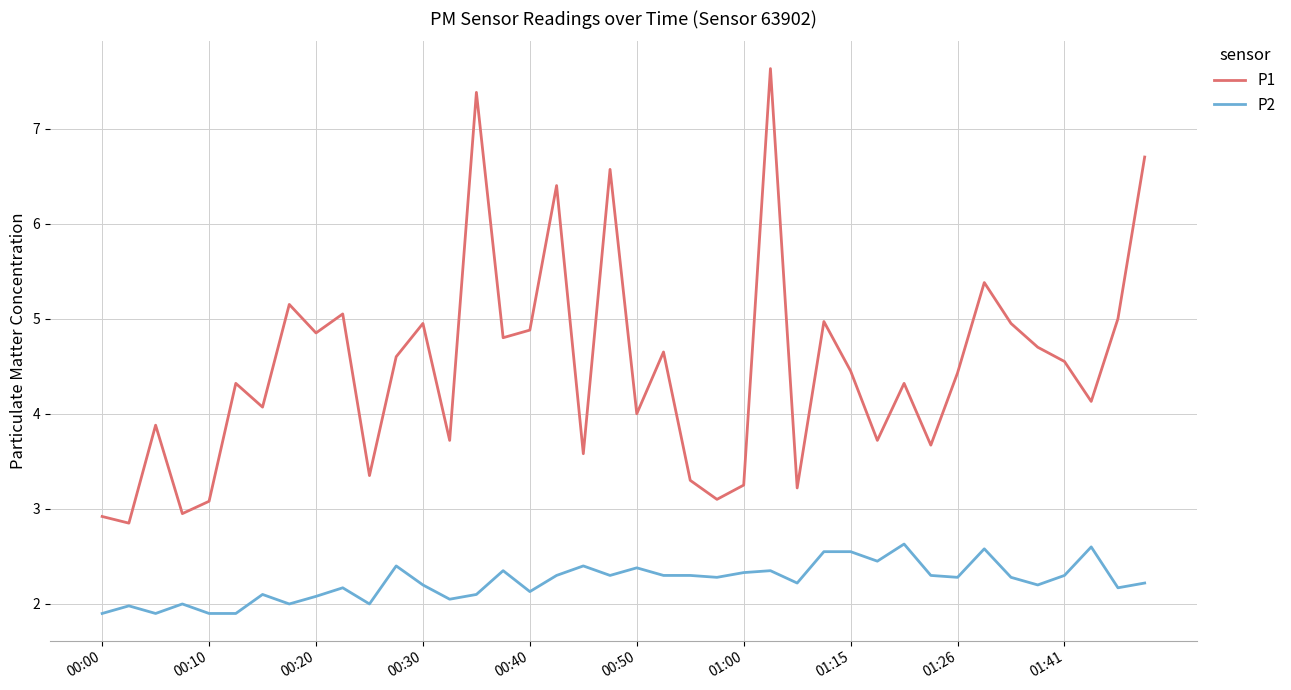

List the series in order of their peak value, highest first.

P1, P2